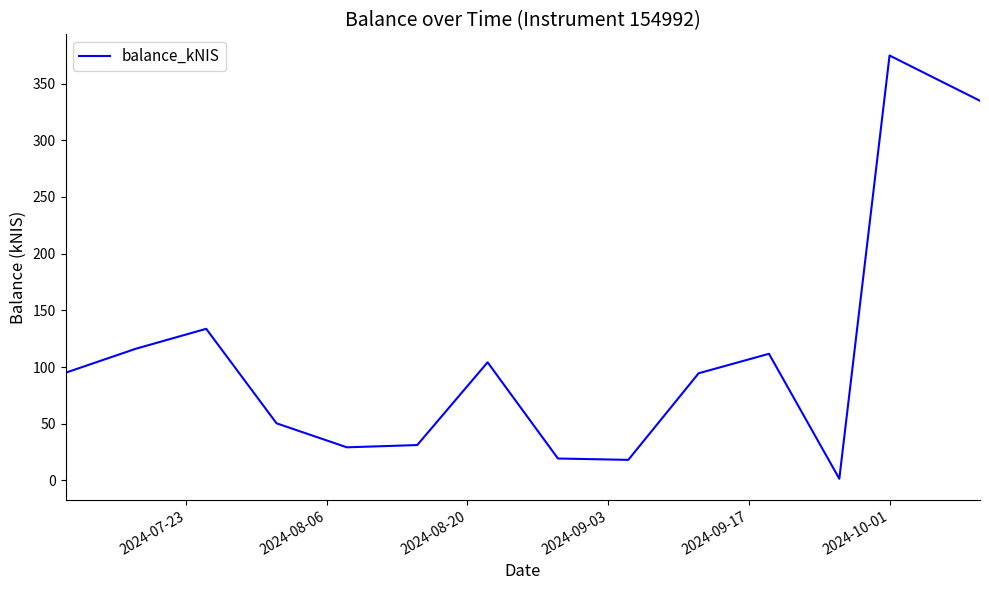

What is the difference between the maximum and minimum values?

373.3